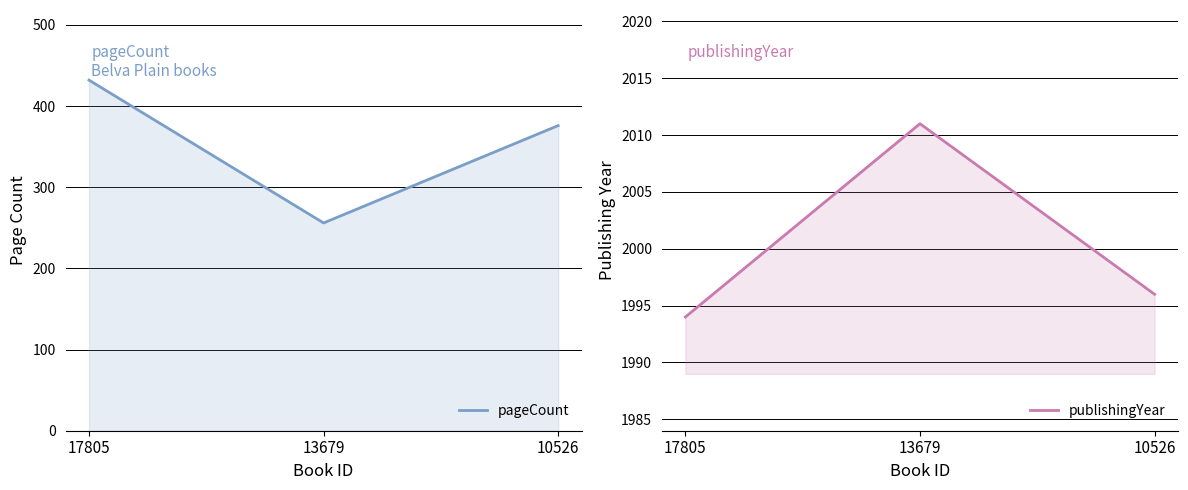

How many values in the publishingYear series exceed 1996?

1